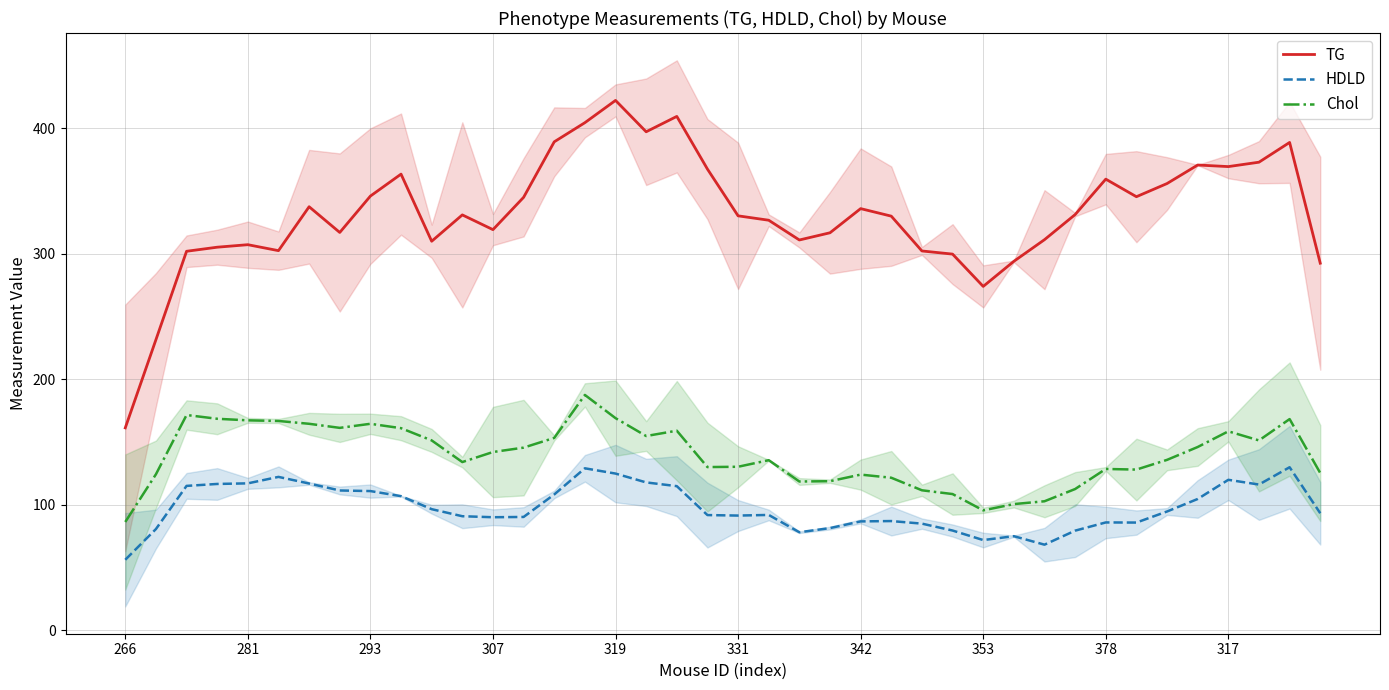

Is it true that HDLD equals 71.8 at 353?

True